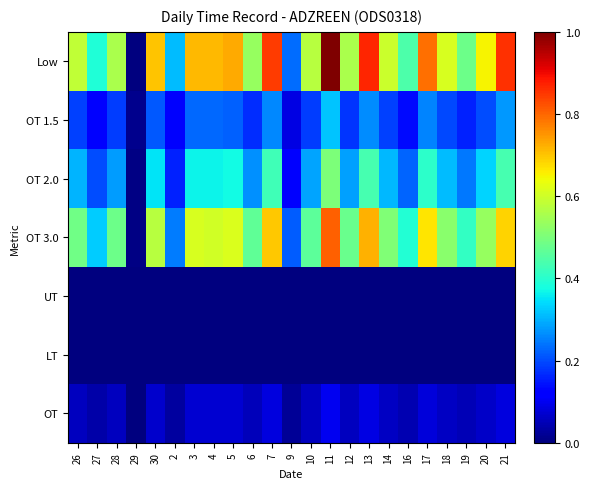

Reading left to right, list all the values displayed in this chart.

Low: 26=0.6	27=0.4	28=0.6	29=0.0	30=0.7	2=0.3	3=0.7	4=0.7	5=0.7	6=0.5	7=0.8	9=0.2	10=0.6	11=1.0	12=0.6	13=0.9	14=0.6	16=0.4	17=0.8	18=0.6	19=0.5	20=0.6	21=0.9
OT 1.5: 26=0.2	27=0.1	28=0.2	29=0.0	30=0.2	2=0.1	3=0.2	4=0.2	5=0.2	6=0.2	7=0.3	9=0.1	10=0.2	11=0.3	12=0.2	13=0.3	14=0.2	16=0.1	17=0.3	18=0.2	19=0.2	20=0.2	21=0.3
OT 2.0: 26=0.3	27=0.2	28=0.3	29=0.0	30=0.4	2=0.2	3=0.4	4=0.4	5=0.4	6=0.3	7=0.4	9=0.1	10=0.3	11=0.5	12=0.3	13=0.4	14=0.3	16=0.2	17=0.4	18=0.3	19=0.2	20=0.3	21=0.4
OT 3.0: 26=0.5	27=0.3	28=0.5	29=0.0	30=0.6	2=0.2	3=0.6	4=0.6	5=0.6	6=0.5	7=0.7	9=0.2	10=0.5	11=0.8	12=0.5	13=0.7	14=0.5	16=0.4	17=0.7	18=0.5	19=0.4	20=0.5	21=0.7
UT: 26=0.0	27=0.0	28=0.0	29=0.0	30=0.0	2=0.0	3=0.0	4=0.0	5=0.0	6=0.0	7=0.0	9=0.0	10=0.0	11=0.0	12=0.0	13=0.0	14=0.0	16=0.0	17=0.0	18=0.0	19=0.0	20=0.0	21=0.0
LT: 26=0.0	27=0.0	28=0.0	29=0.0	30=0.0	2=0.0	3=0.0	4=0.0	5=0.0	6=0.0	7=0.0	9=0.0	10=0.0	11=0.0	12=0.0	13=0.0	14=0.0	16=0.0	17=0.0	18=0.0	19=0.0	20=0.0	21=0.0
OT: 26=0.1	27=0.0	28=0.1	29=0.0	30=0.1	2=0.0	3=0.1	4=0.1	5=0.1	6=0.1	7=0.1	9=0.0	10=0.1	11=0.1	12=0.1	13=0.1	14=0.1	16=0.0	17=0.1	18=0.1	19=0.0	20=0.1	21=0.1